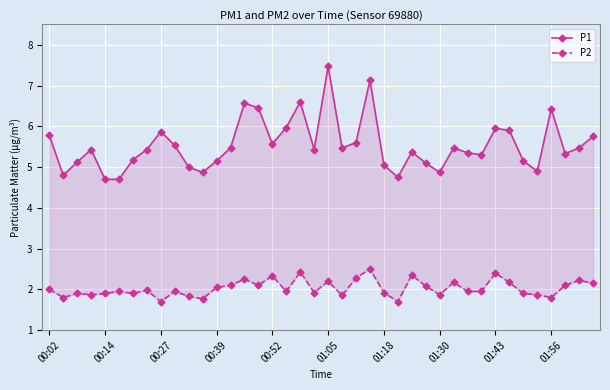

Is the value of P2 at 22 greater than the value of P1 at 14?

No